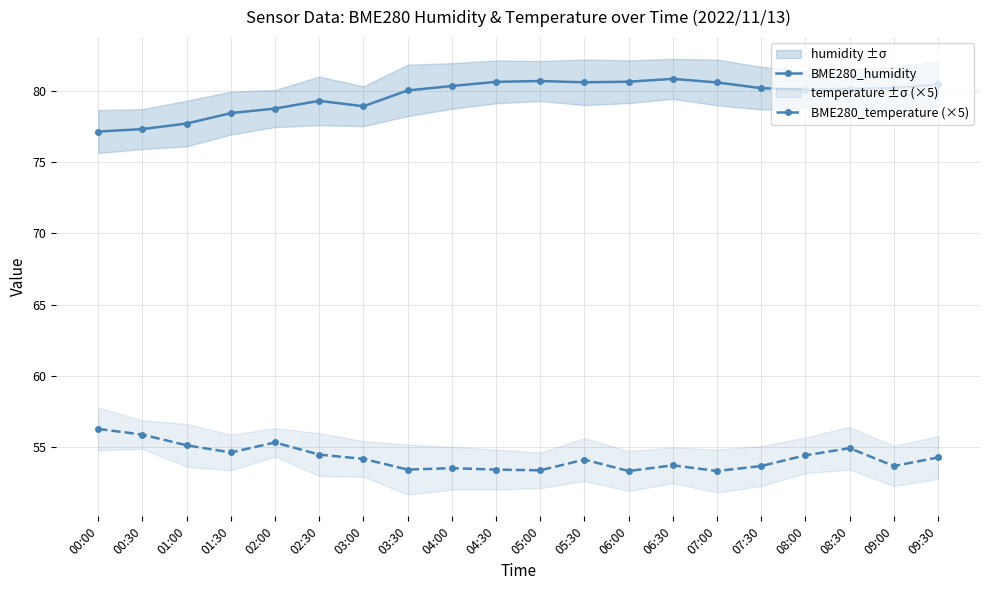

Reading right to left, transcribe all the data shown in this chart.

BME280_humidity: 80.4	80.2	80.1	80.1	80.2	80.6	80.8	80.6	80.6	80.7	80.6	80.3	80.0	78.9	79.3	78.8	78.4	77.7	77.3	77.1
BME280_temperature (×5): 54.3	53.7	55.0	54.5	53.7	53.4	53.8	53.4	54.1	53.4	53.4	53.6	53.4	54.2	54.5	55.4	54.6	55.1	55.9	56.3